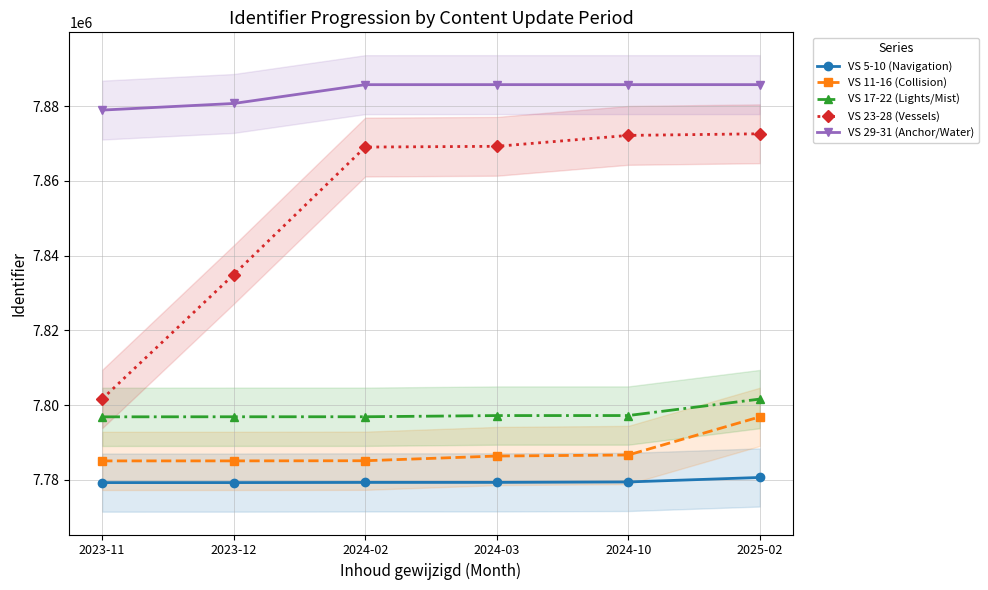

Reading left to right, list all the values displayed in this chart.

VS 5-10 (Navigation): 7779250	7779254	7779299	7779304	7779424	7780623
VS 11-16 (Collision): 7785054	7785058	7785098	7786355	7786637	7796838
VS 17-22 (Lights/Mist): 7796843	7796861	7796866	7797182	7797188	7801593
VS 23-28 (Vessels): 7801612	7834899	7869013	7869215	7872135	7872567
VS 29-31 (Anchor/Water): 7878905	7880676	7885708	7885716	7885716	7885716